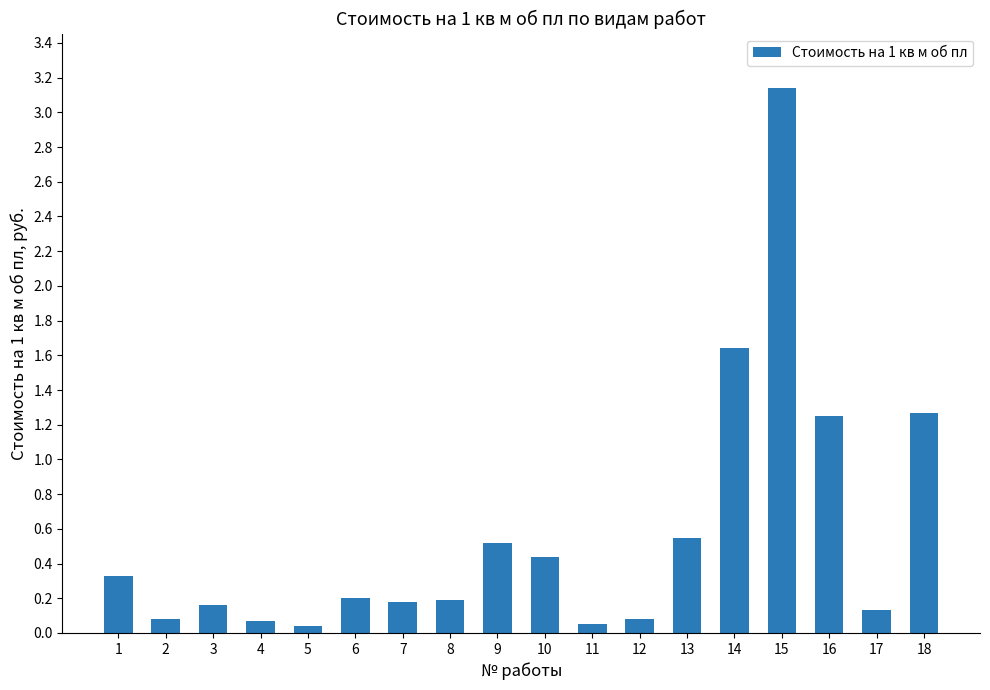

The value at 1 is 0.5. True or false?

False